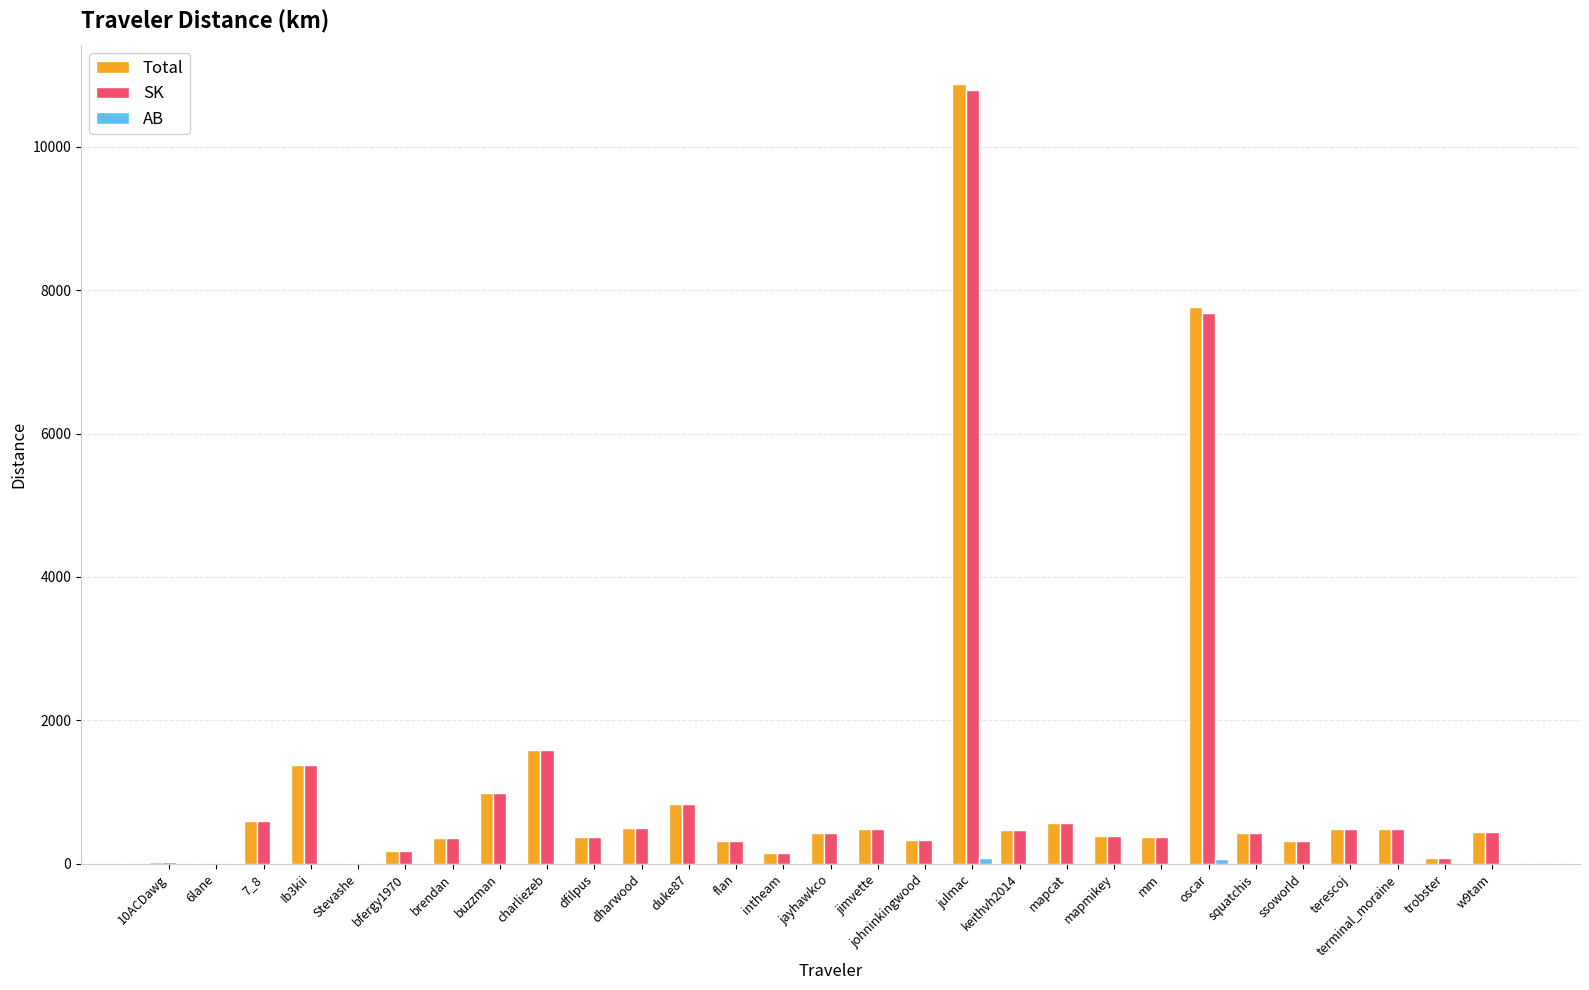

How many distinct data groups are displayed?

3